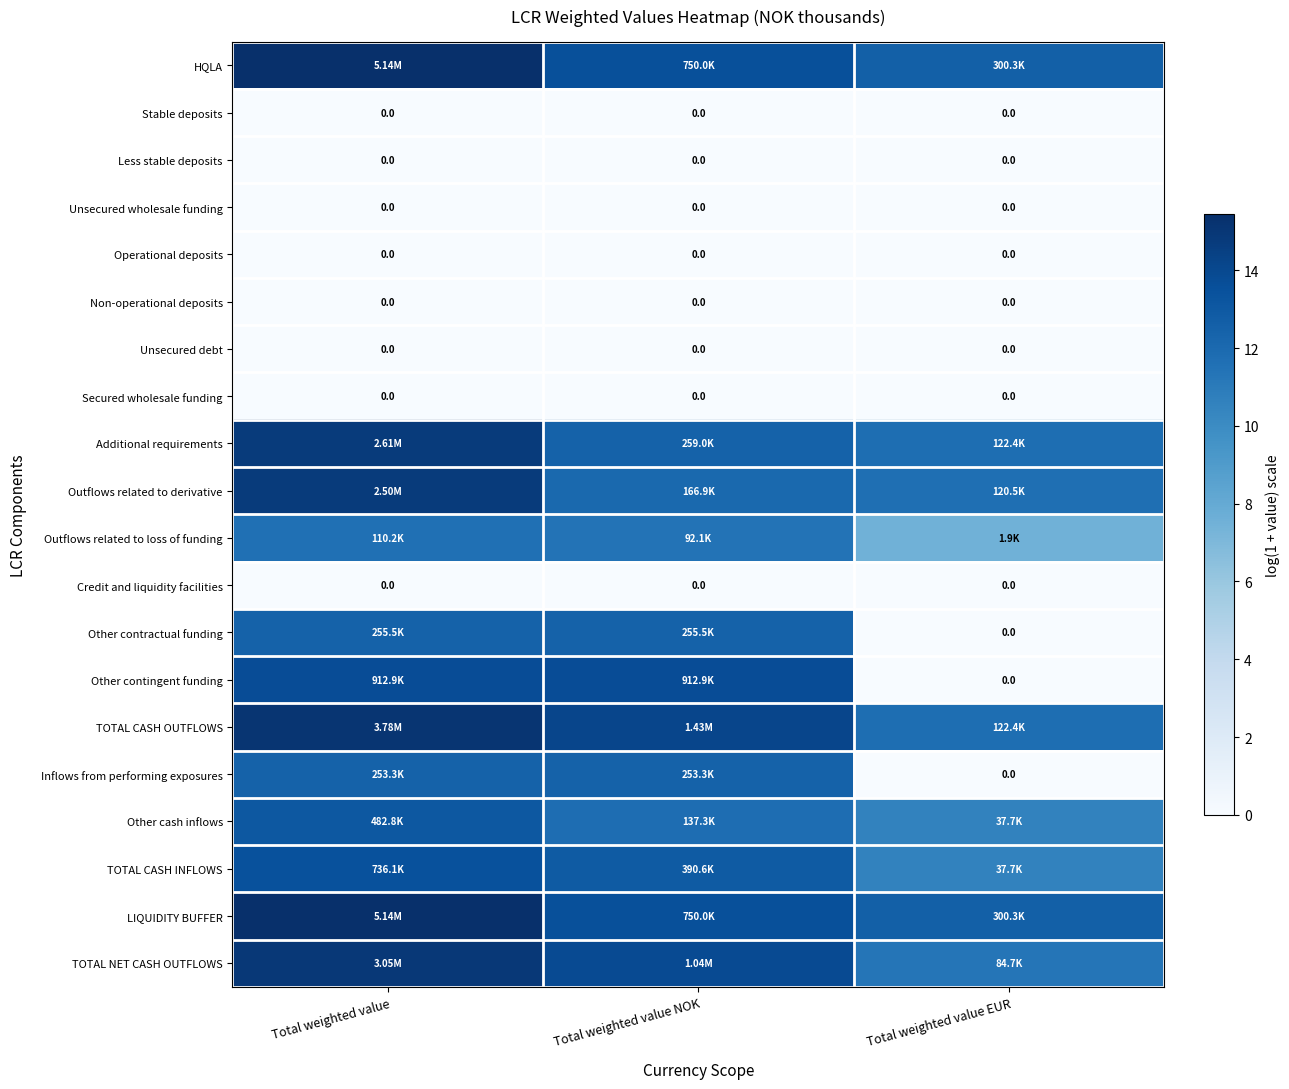

Rank the series by their maximum value, from lowest to highest.

Stable deposits, Less stable deposits, Unsecured wholesale funding, Operational deposits, Non-operational deposits, Unsecured debt, Secured wholesale funding, Credit and liquidity facilities, Outflows related to loss of funding, Inflows from performing exposures, Other contractual funding, Other cash inflows, TOTAL CASH INFLOWS, Other contingent funding, Outflows related to derivative, Additional requirements, TOTAL NET CASH OUTFLOWS, TOTAL CASH OUTFLOWS, HQLA, LIQUIDITY BUFFER